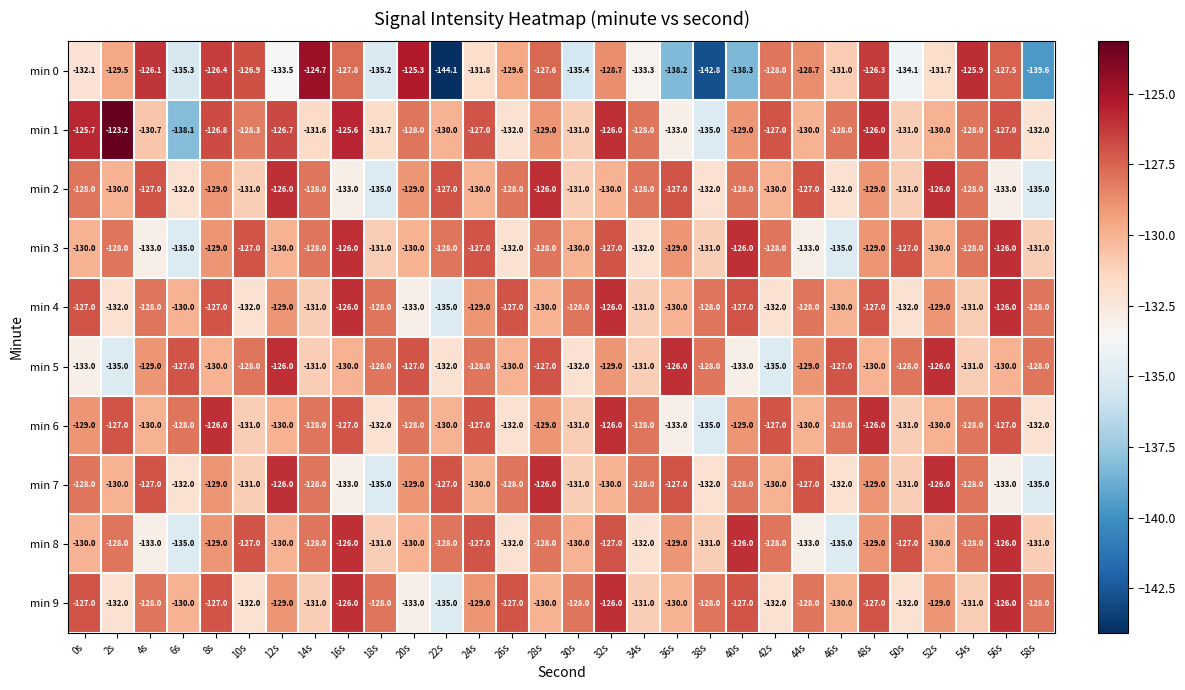

At which label does min 4 first exceed -129?

0s